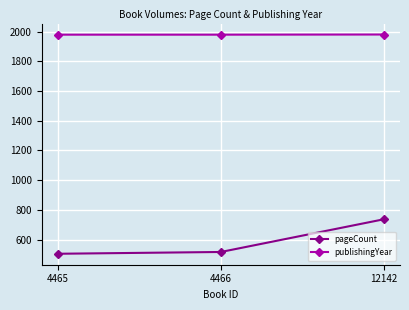

What is the sum of the pageCount values at 4466 and 4465?

1020